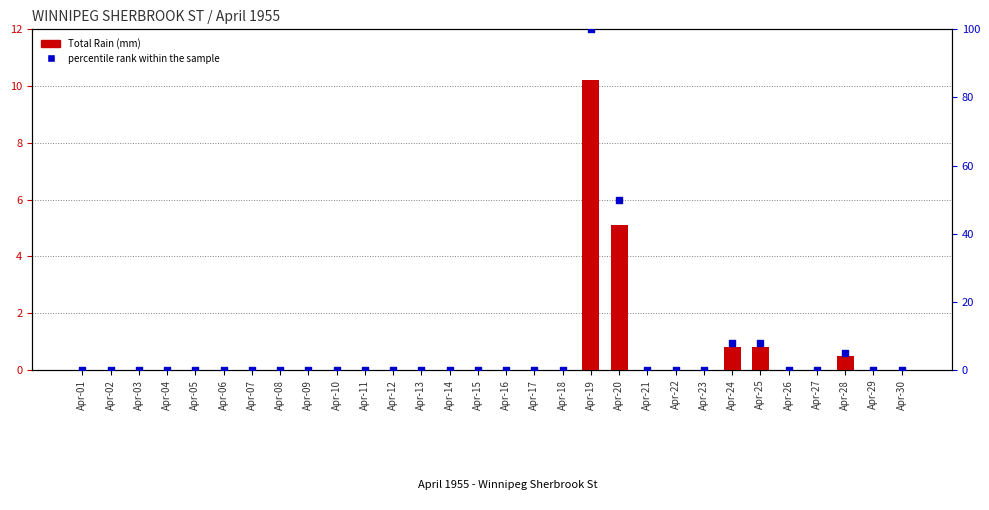

Is the value of percentile rank within the sample at Apr-13 greater than the value of Total Rain (mm) at Apr-02?

No